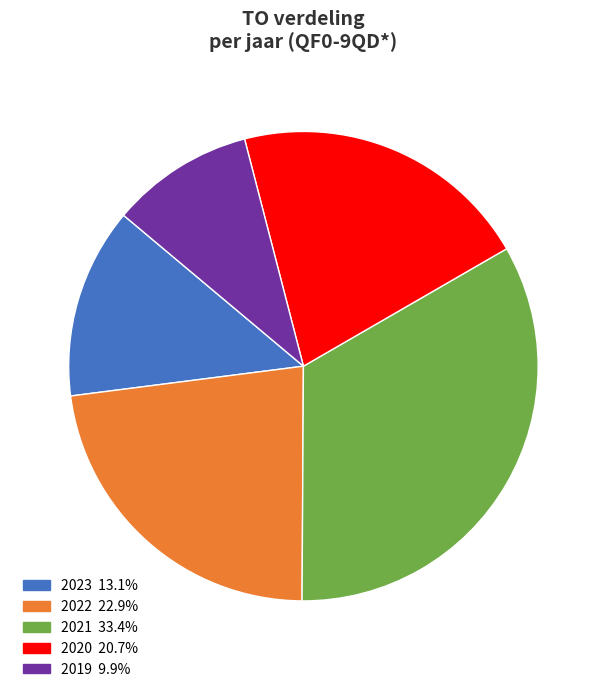

Does any single category account for the majority?

No